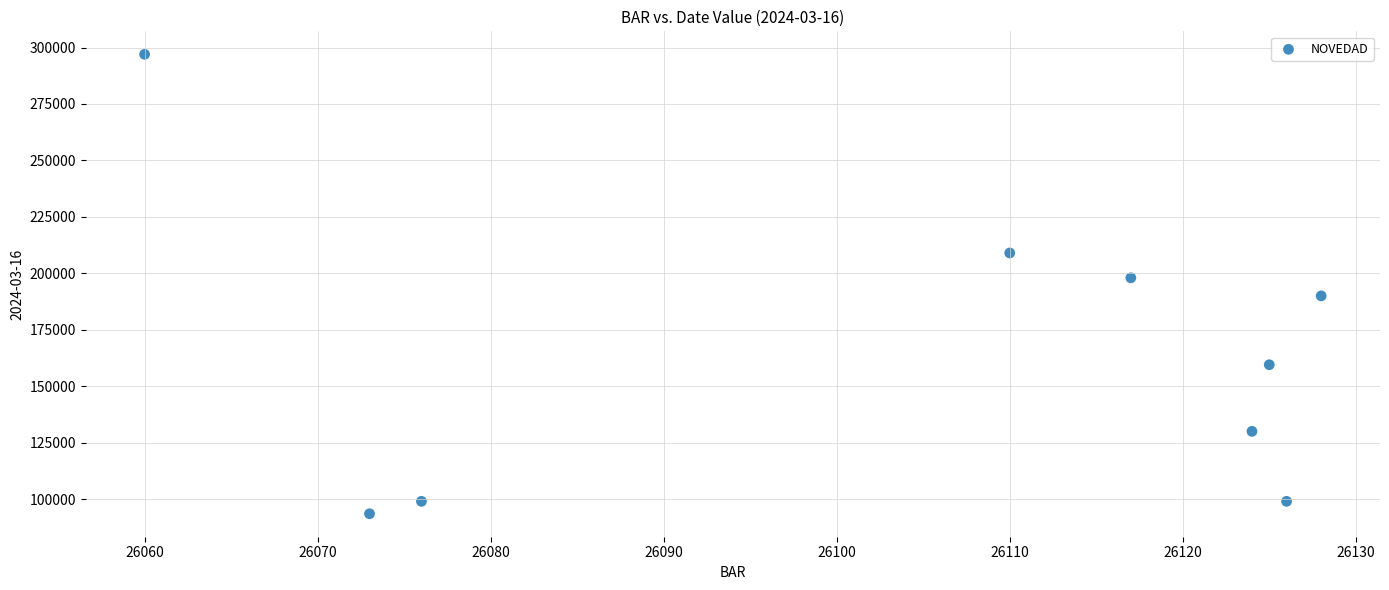

What Y value in the scatter plot is closest to 195250?

198000.0